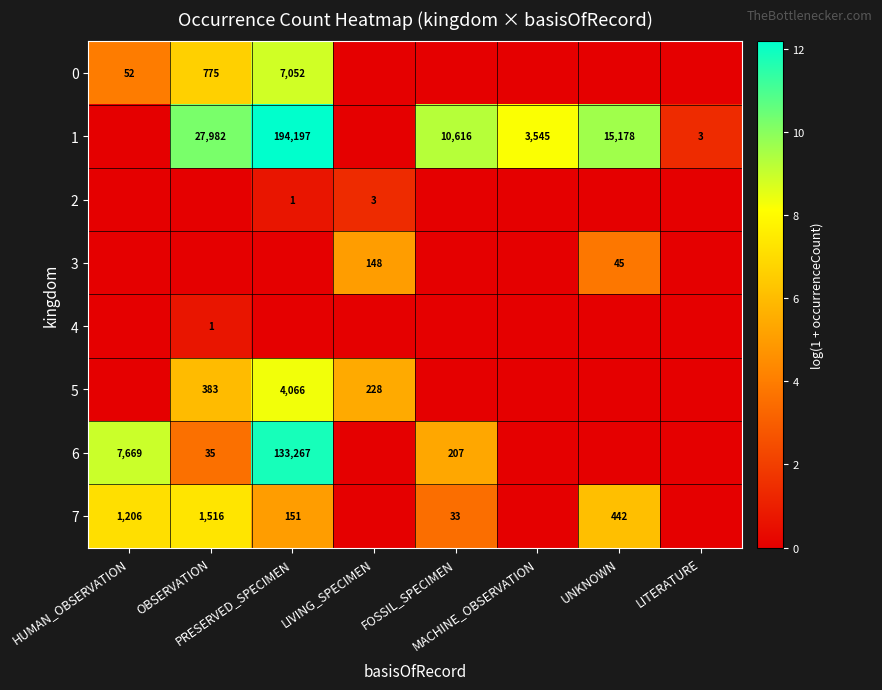

At which label does 0 reach its minimum?

LIVING_SPECIMEN